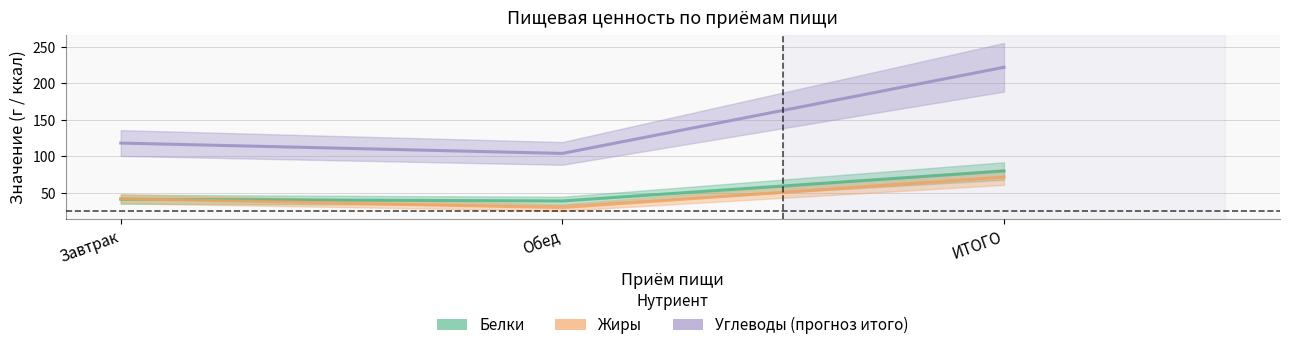

What is the approximate value of Жиры at Обед?

29.6